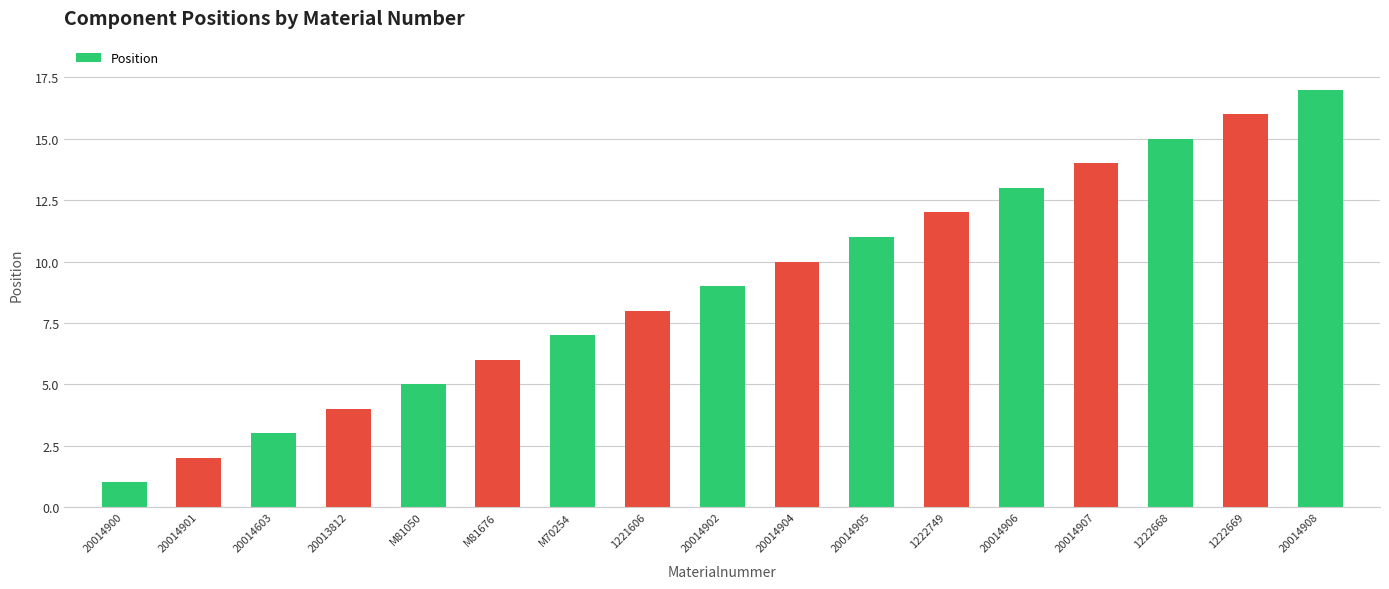

What is the sum of the values at 20014900 and 20013812?

5